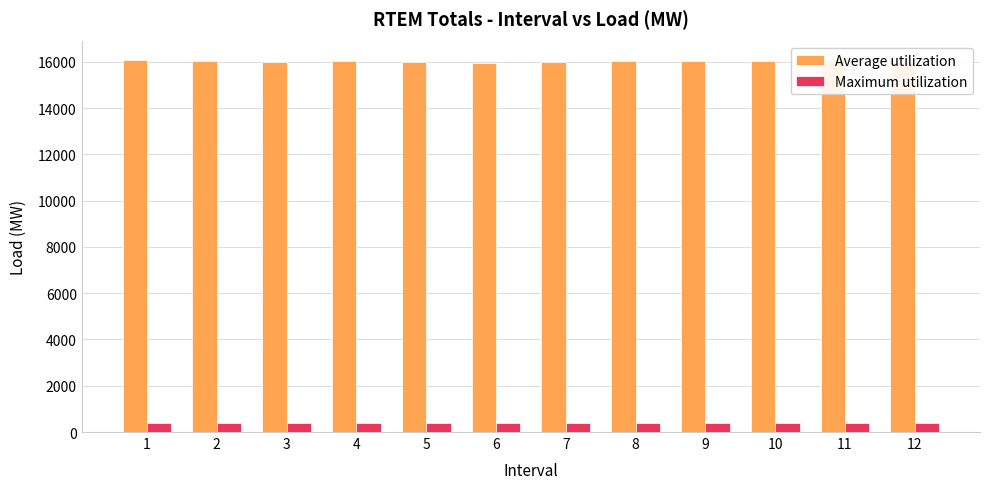

Rank the series at 7 from lowest to highest value.

Maximum utilization, Average utilization